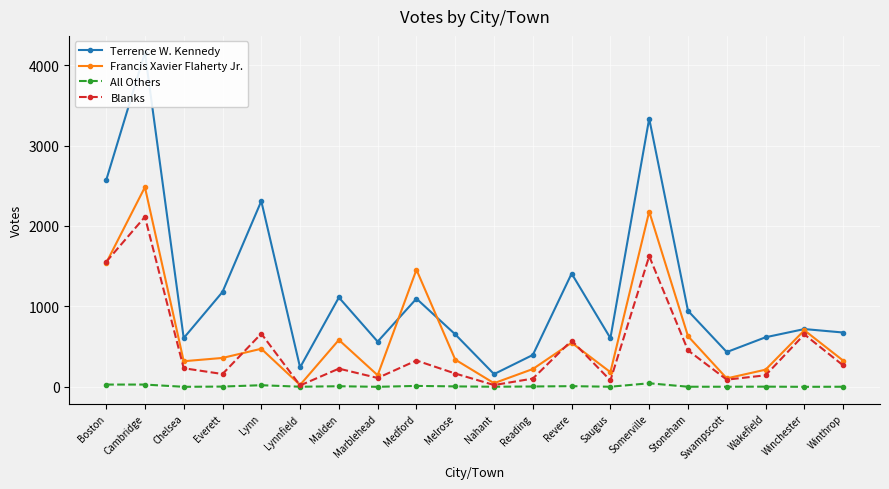

In Blanks, how many points are higher than both neighbors (excluding endpoints)?

7